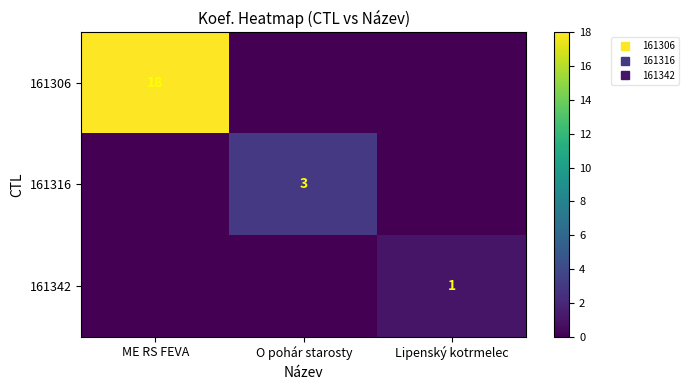

Where is 161316 nearest to the value 1?

ME RS FEVA